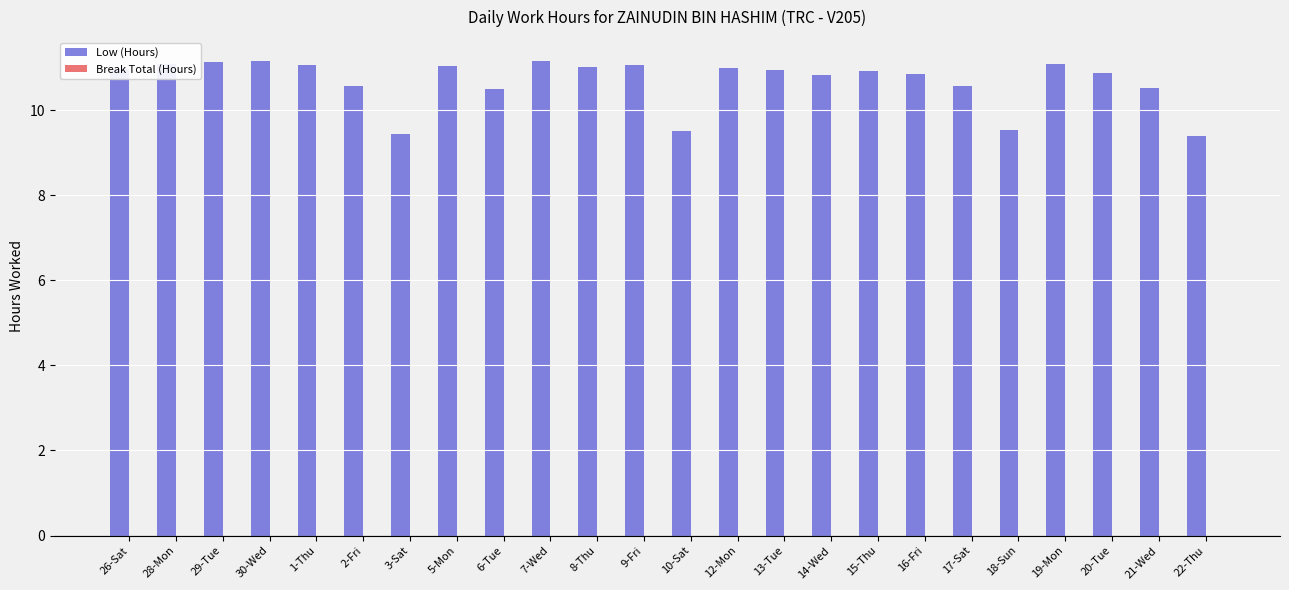

Approximately how many times larger is the value at 5-Mon compared to 8-Thu?

1.0